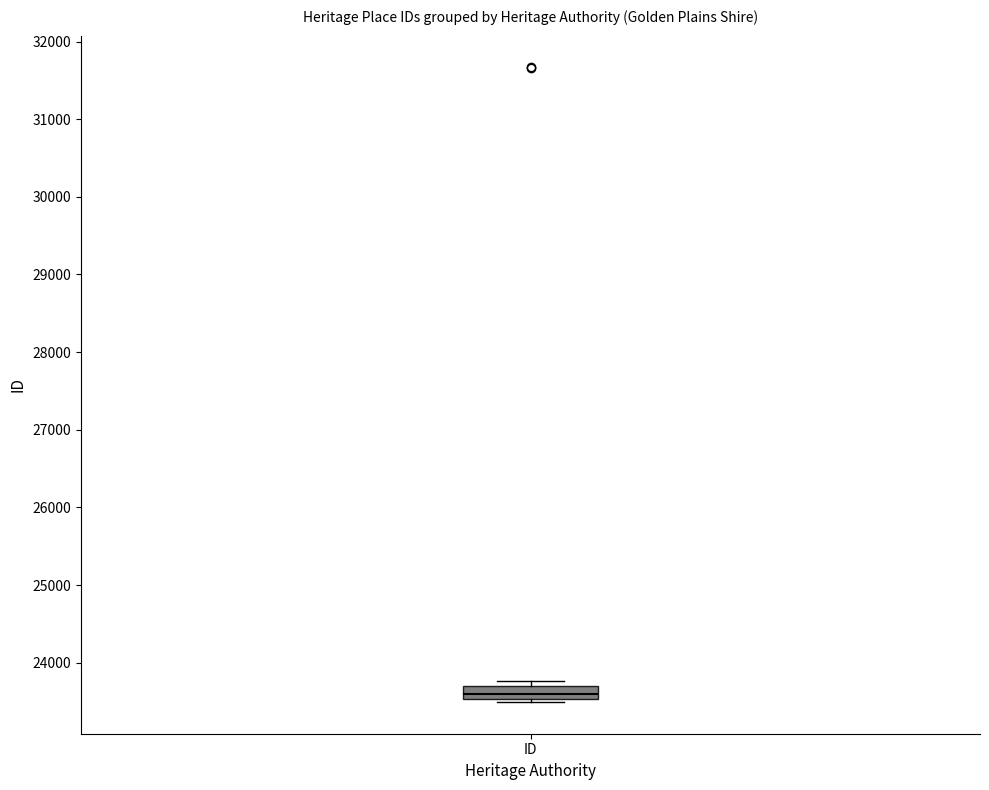

Read this box plot against the y-axis: the position of the median line, the range covered by the box, and the ends of both whiskers. The values are not printed on the chart, so give them approximately, as read against the axis.

median 23600, box 23500 to 23700, whiskers 23500 (just below the box's lower edge) to 23800